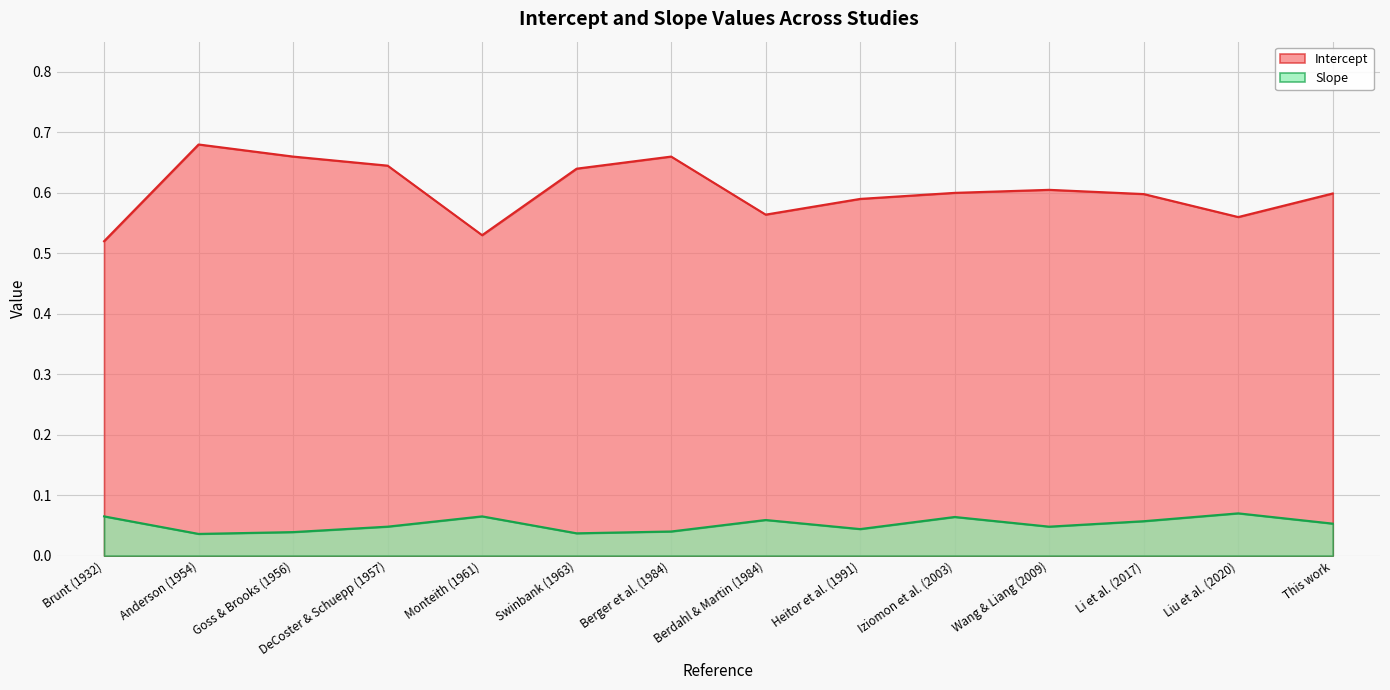

At how many categories does at least one series exceed 0?

14